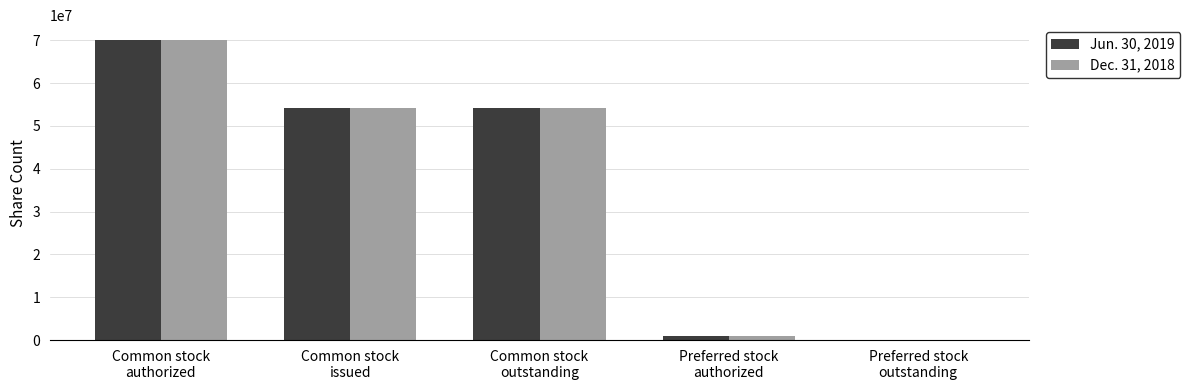

Is it true that Dec. 31, 2018 equals 70000000 at Common stock
authorized?

True